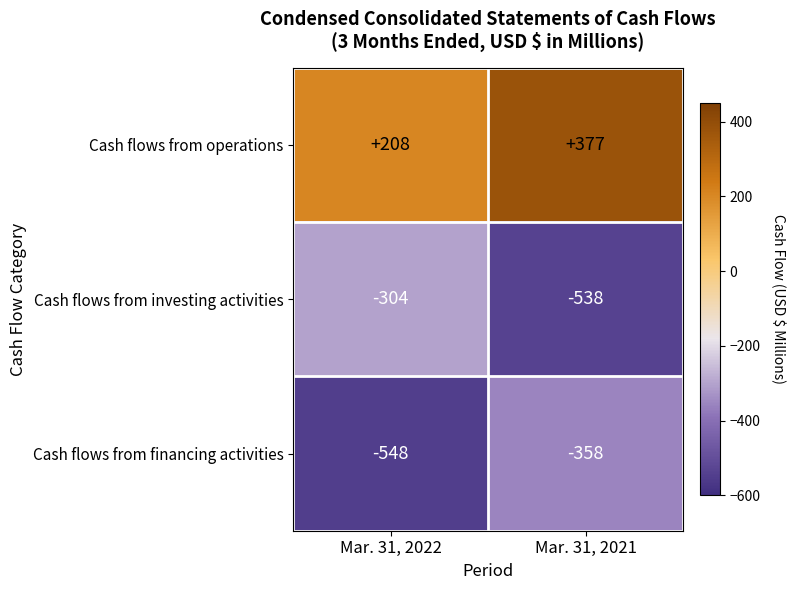

How many series are shown in this chart?

3